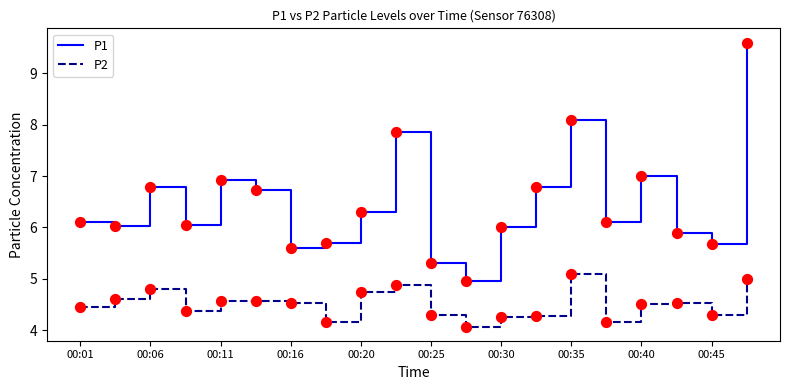

Which series has the largest total across all categories?

P1